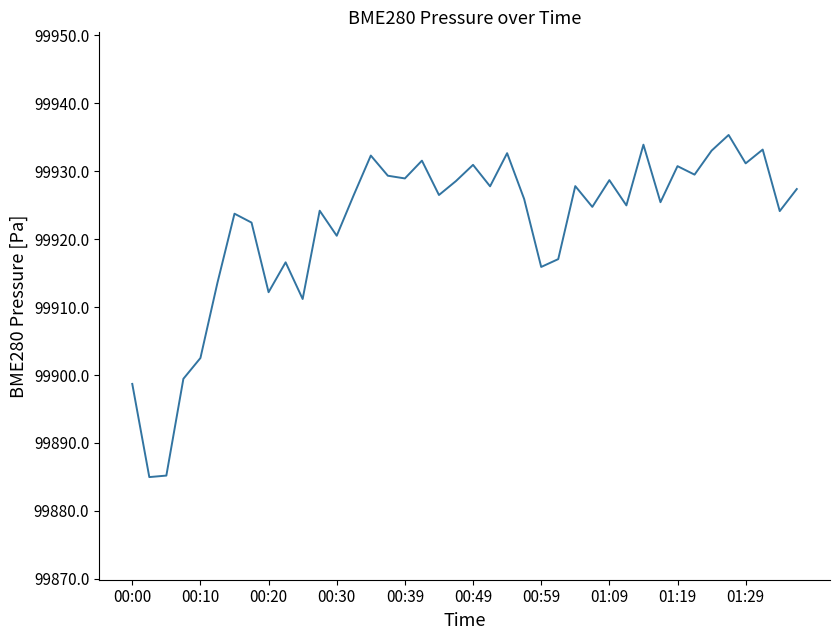

What is the minimum value shown in the chart?

99885.0